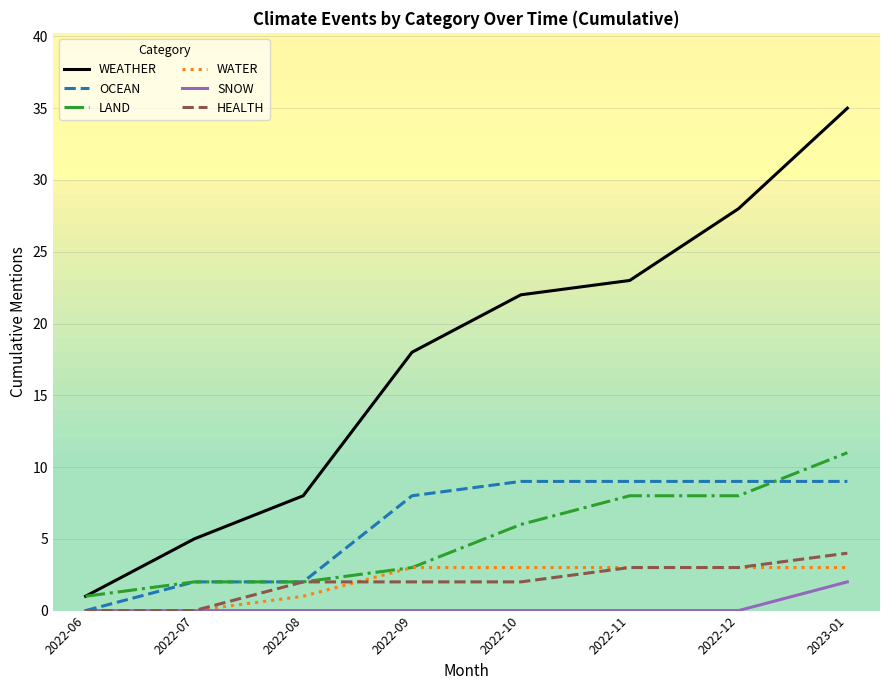

True or false: LAND and SNOW intersect in this chart.

False